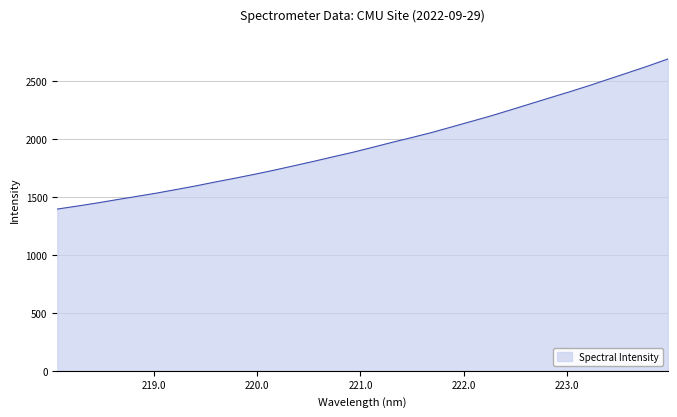

What is the greatest value displayed?

2692.3